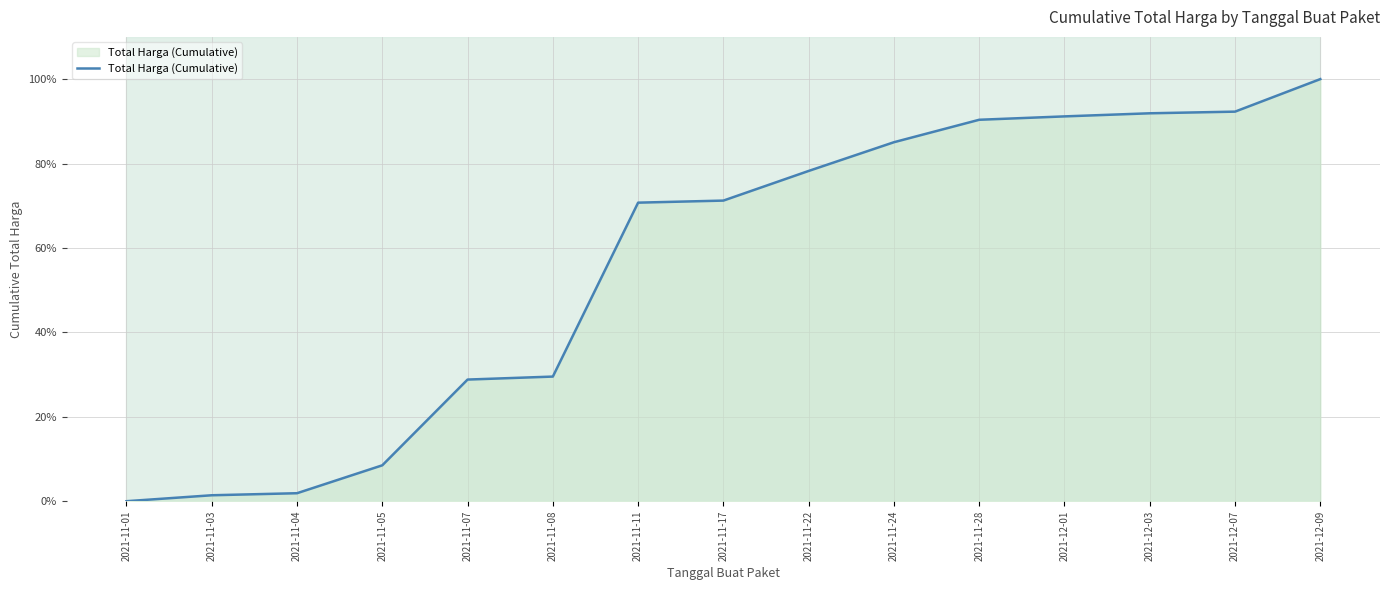

What is the greatest value displayed?

100.0